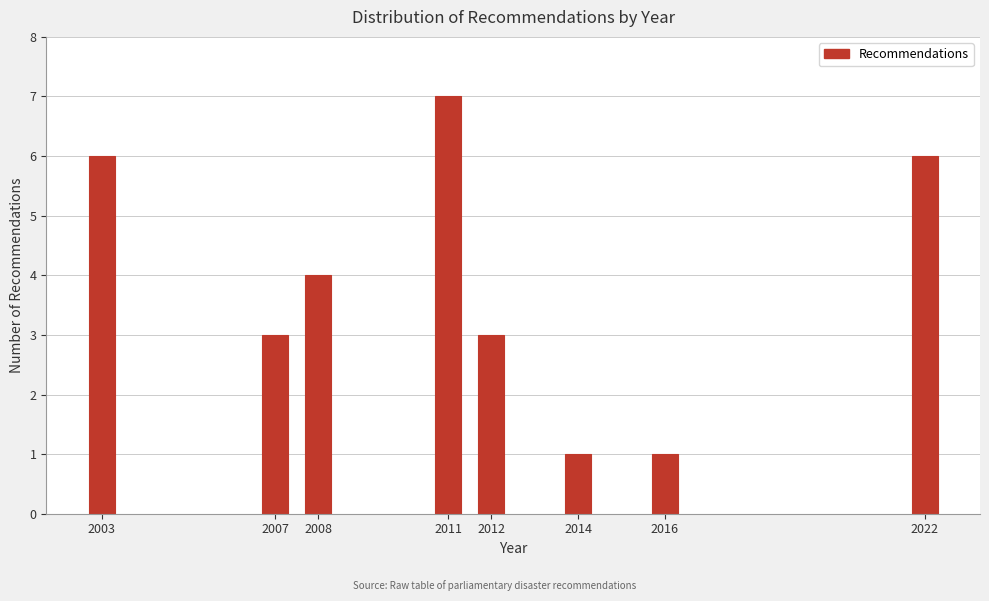

Reading left to right, transcribe all the data shown in this chart.

6	3	4	7	3	1	1	6